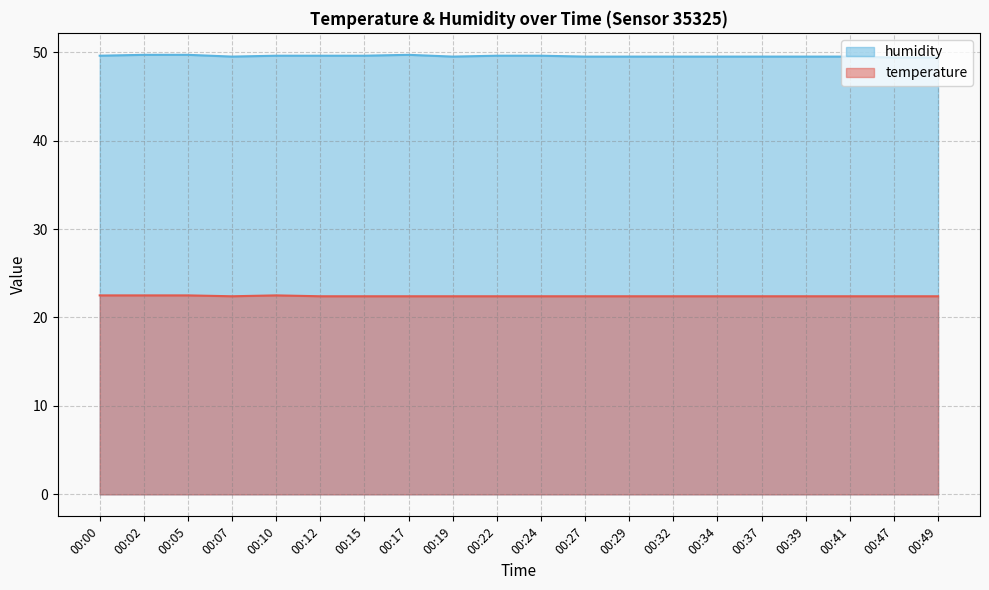

What is the sum of all temperature values?

448.4